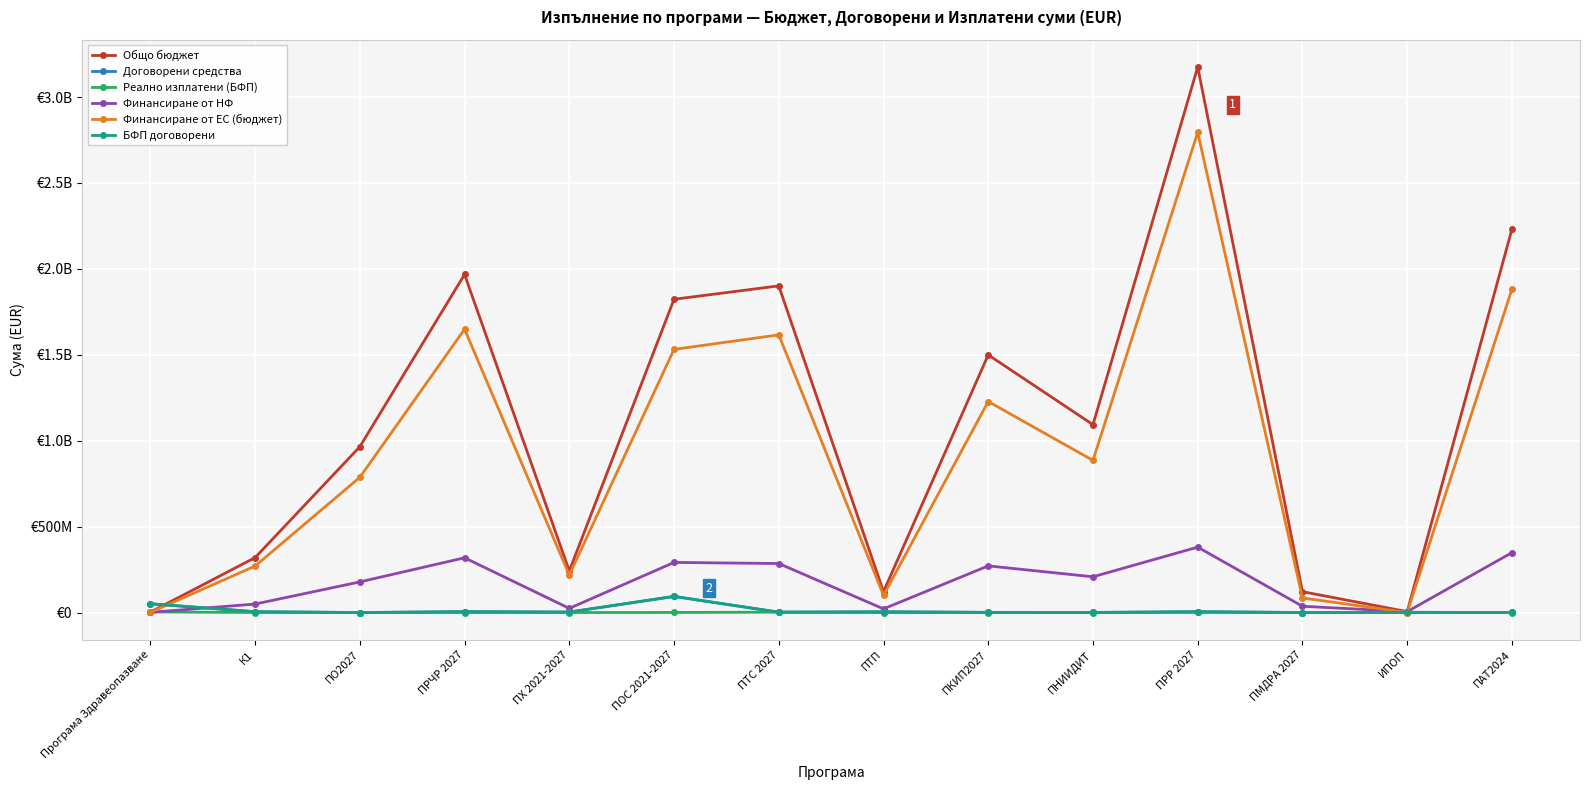

What is the average value of the Финансиране от ЕС (бюджет) series?

931998440.0